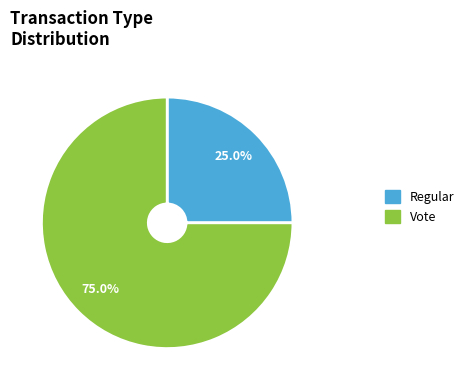

What is the largest slice in the pie chart?

Vote